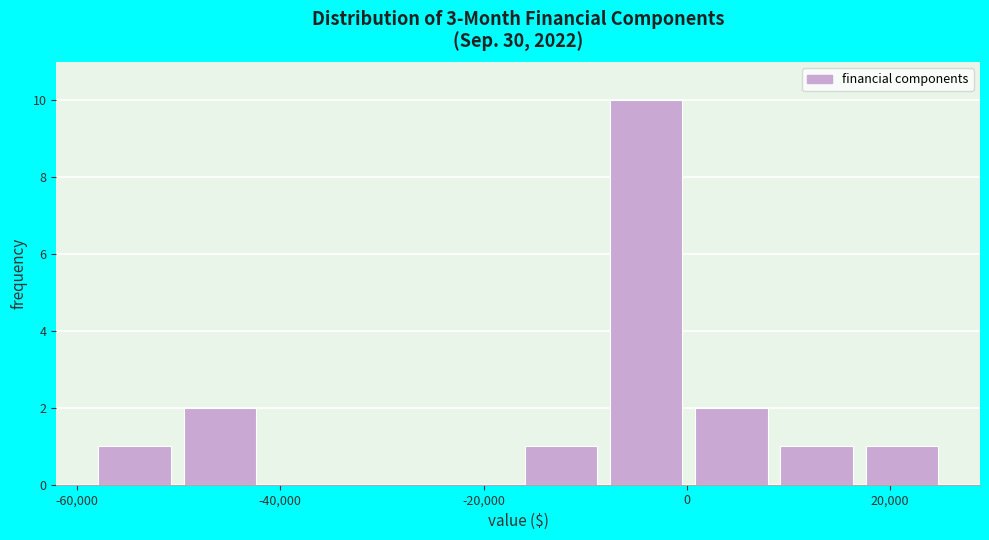

Over which range of the x-axis is the bar tallest?

-8000 to 0